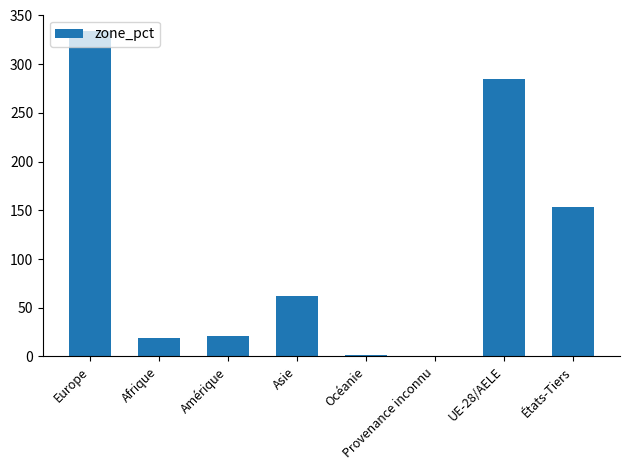

Count the number of categories in the chart.

8